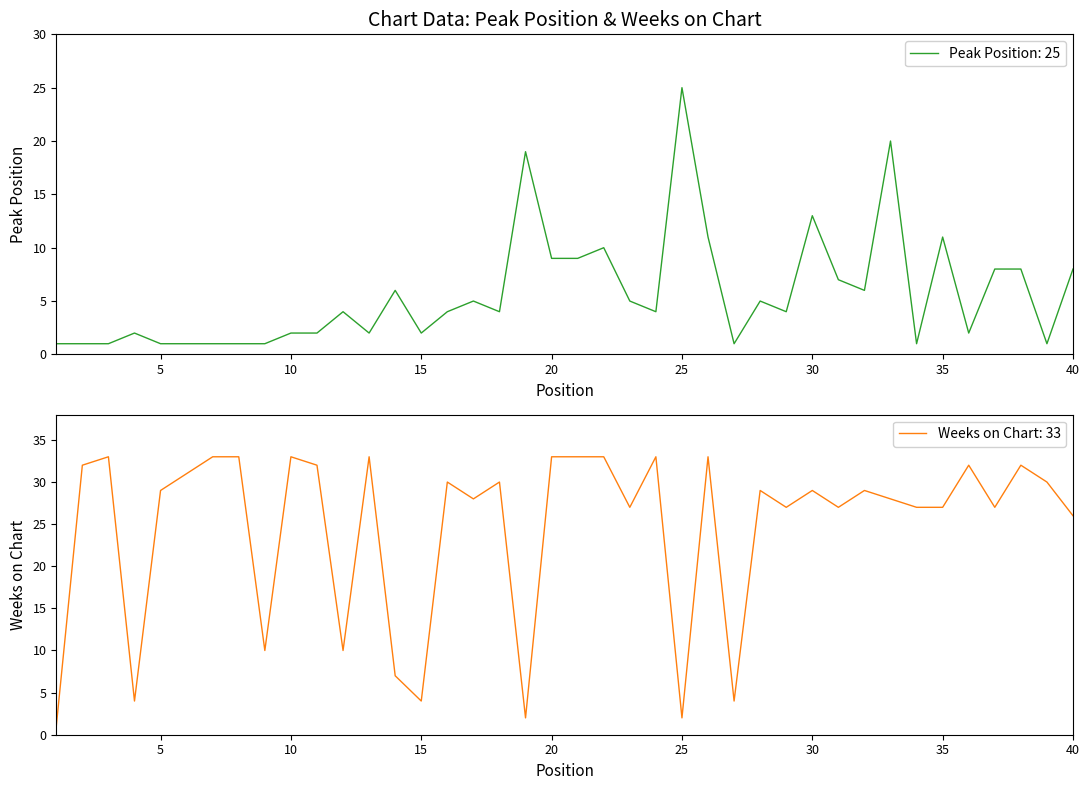

Is it true that Weeks on Chart equals 18 at 21?

False